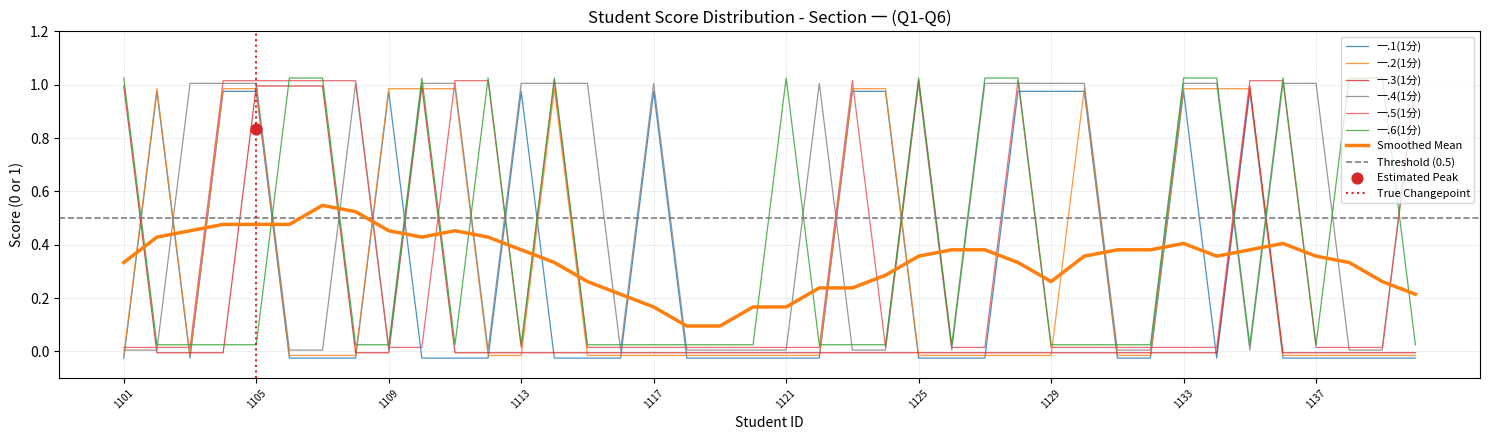

Which series contains the highest Y value?

一.6(1分)